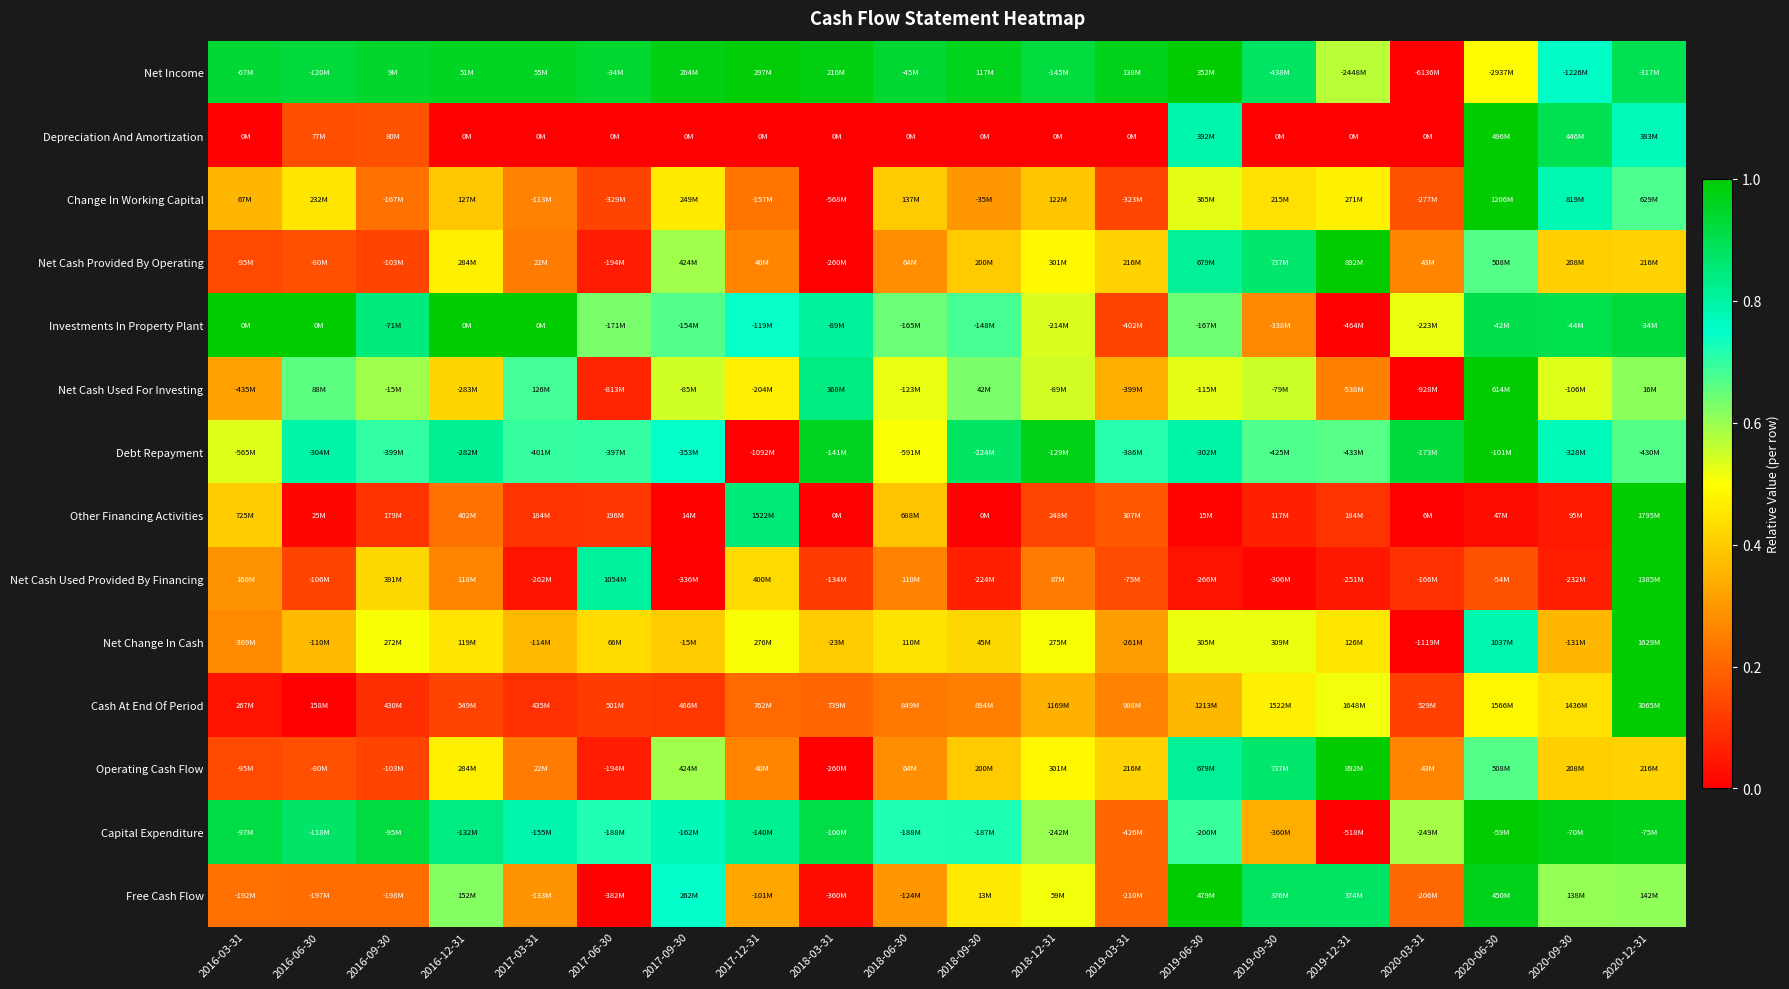

What is the greatest value displayed?

1.0